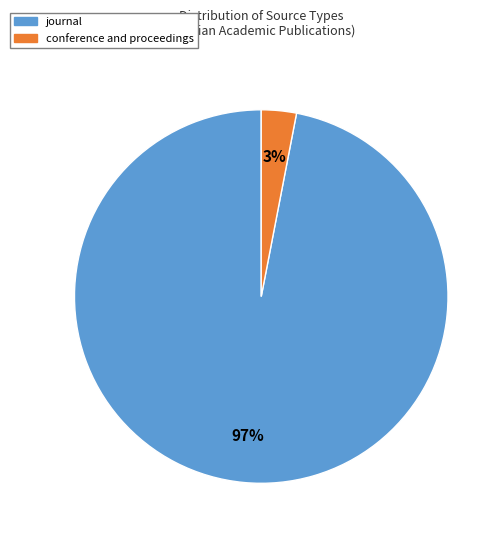

Between conference and proceedings and journal, which is larger?

journal